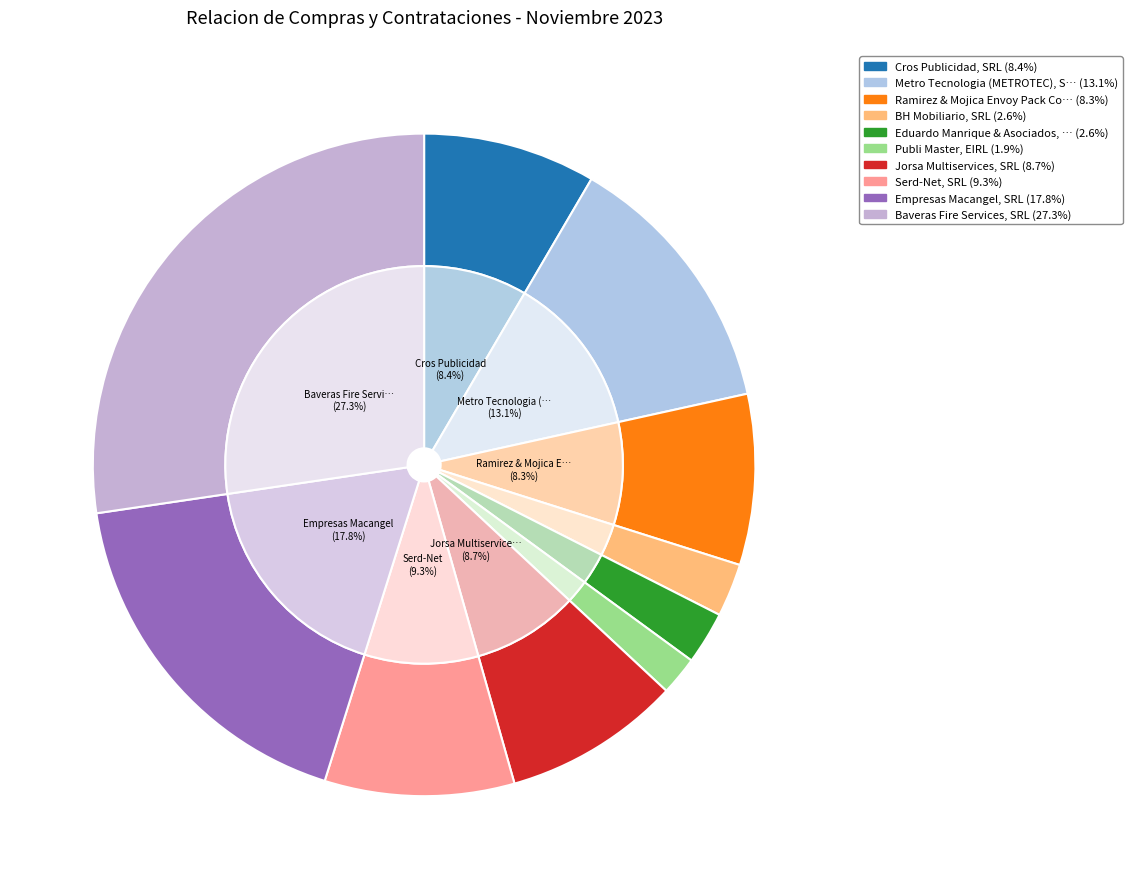

What is the change in value from Metro Tecnologia (METROTEC), SRL to Baveras Fire Services, SRL?

+159583.2